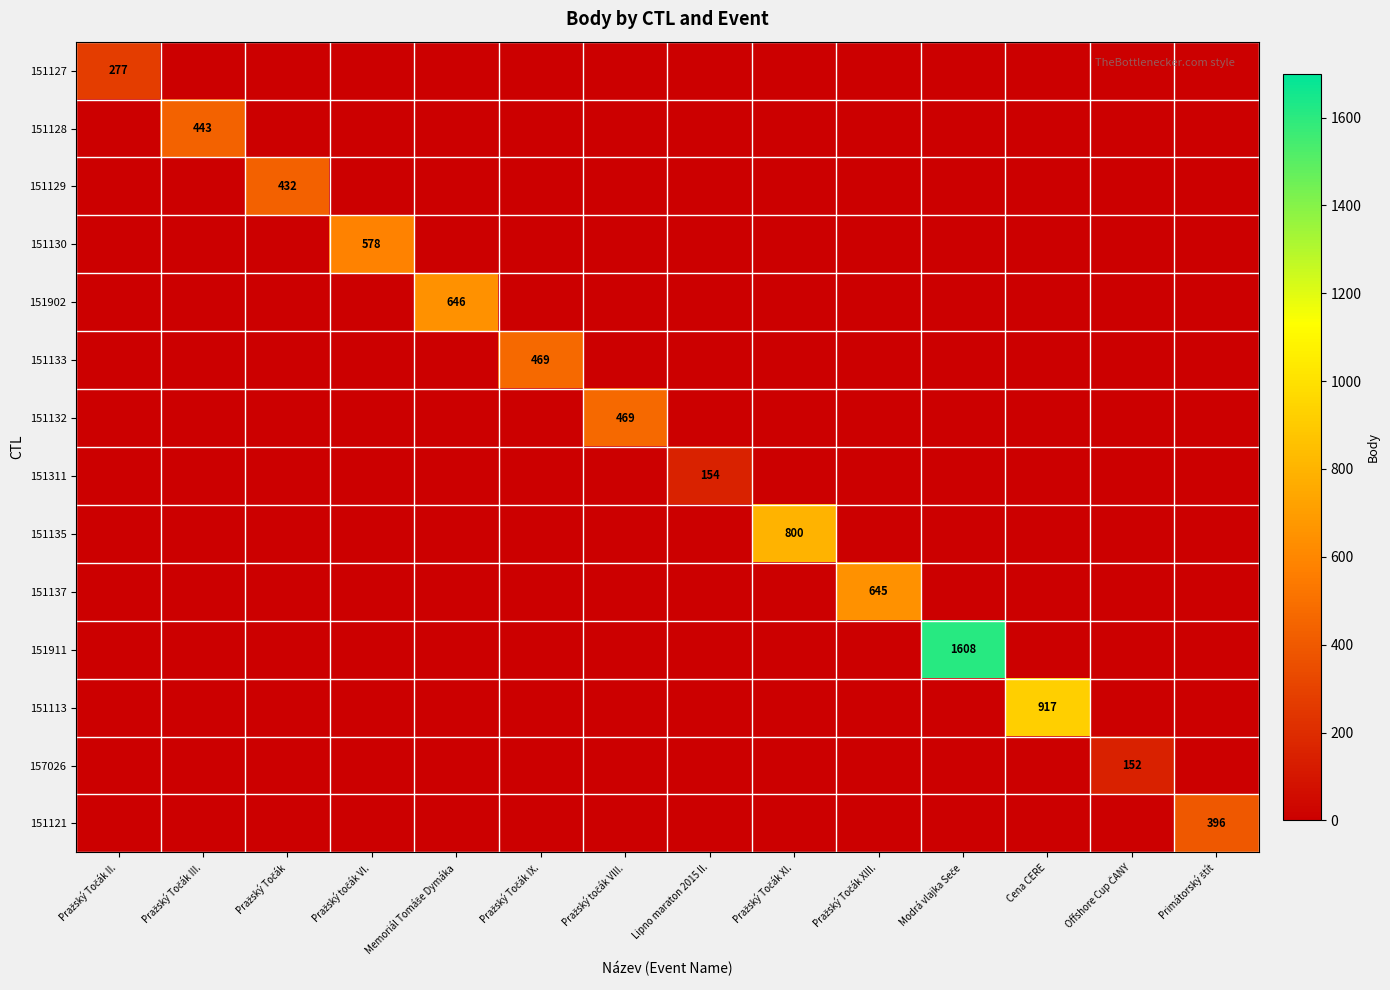

List the labels in order of 151137 value, smallest first.

Pražský Točák II., Pražský Točák III., Pražský Točák, Pražský točák VI., Memoriál Tomáše Dymáka, Pražský Točák IX., Pražský točák VIII., Lipno maraton 2015 II., Pražský Točák XI., Modrá vlajka Seče, Cena CERE, Offshore Cup ČANY, Primátorský štít, Pražský Točák XIII.